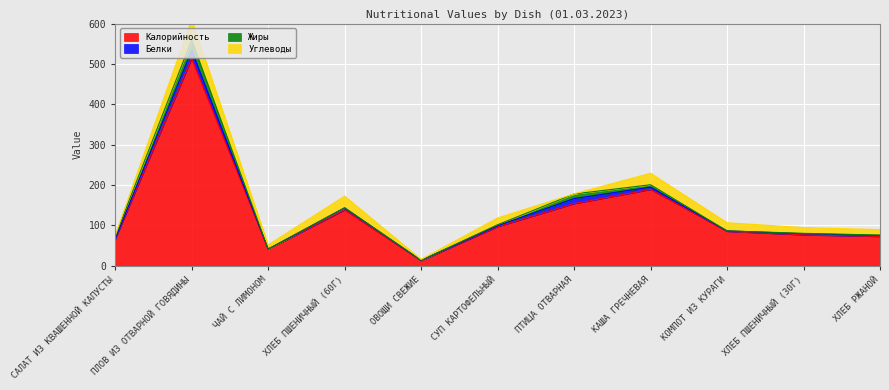

Where does the Калорийность series first go above 85?

ПЛОВ ИЗ ОТВАРНОЙ ГОВЯДИНЫ